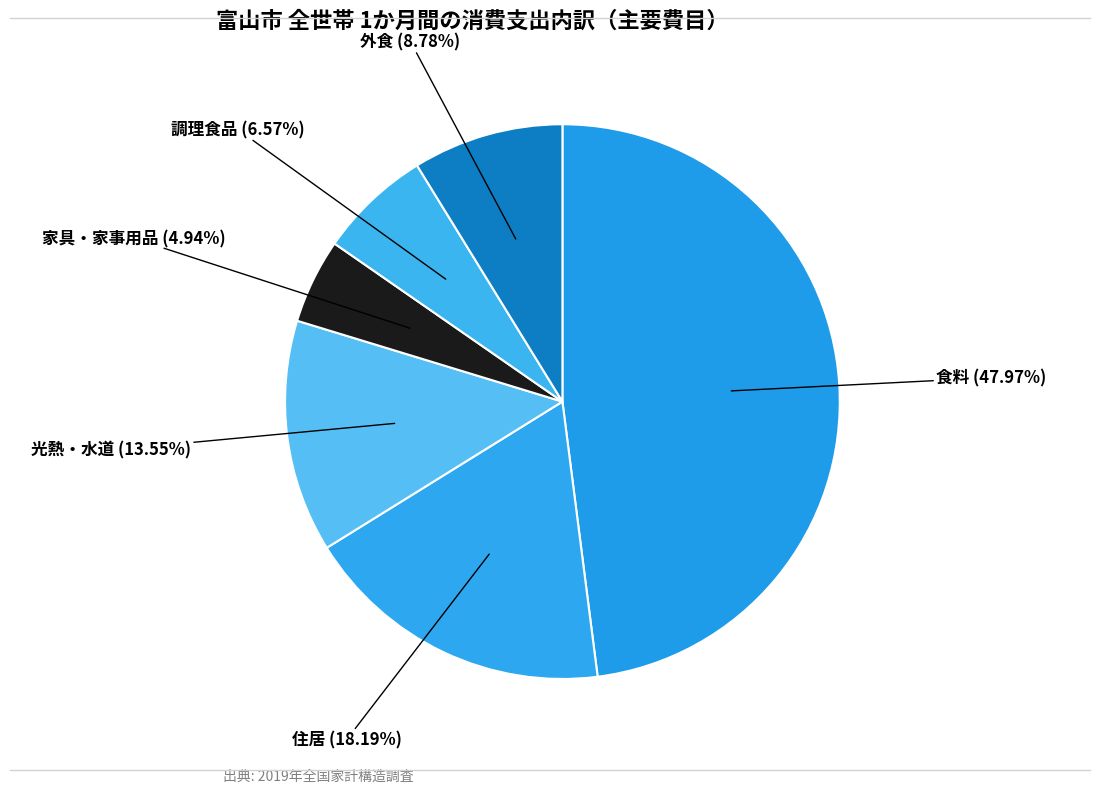

Count the number of slices in the pie.

6